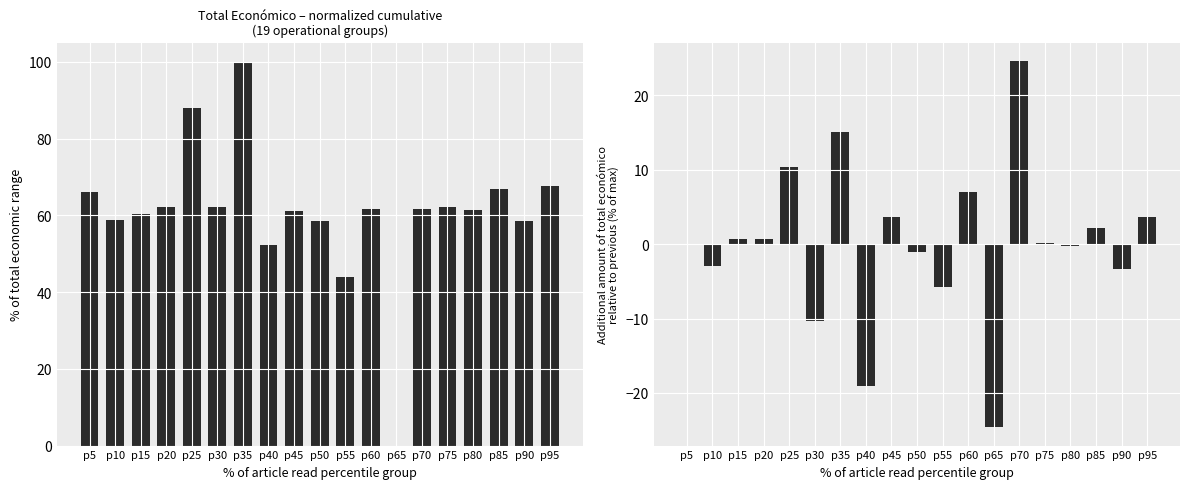

What is the value of the Incremental Total económico bar at the 8th from the left?

-19.1